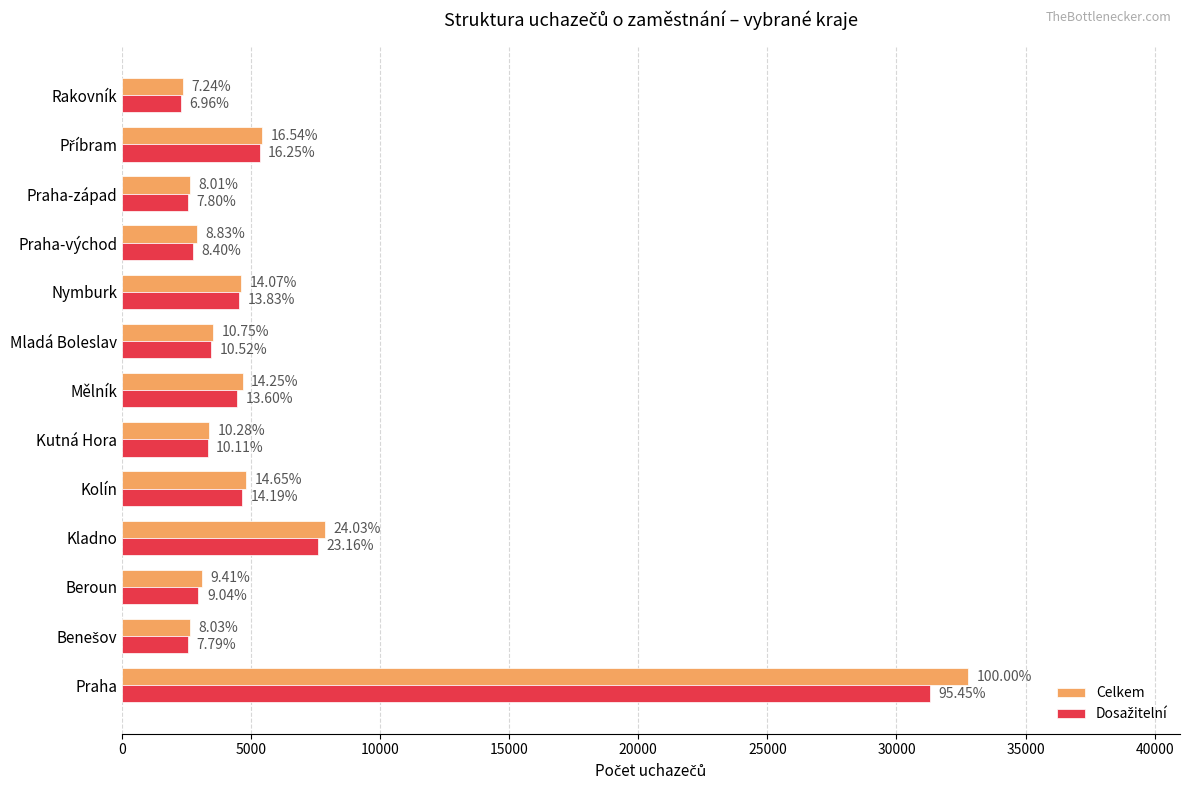

What is the average value of the Celkem series?

6207